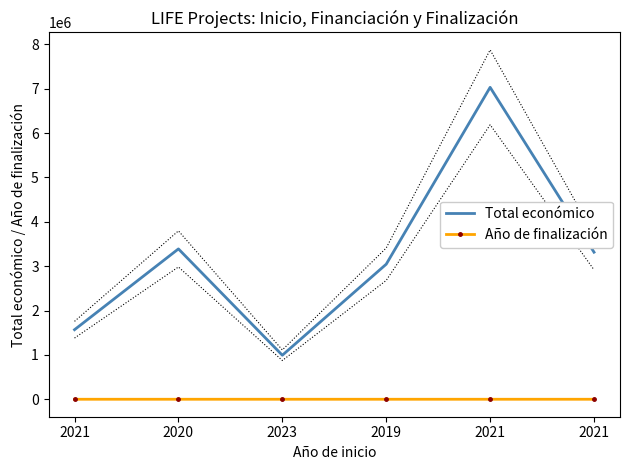

What is the difference between the Año de finalización values at 2023 and 2020?

1